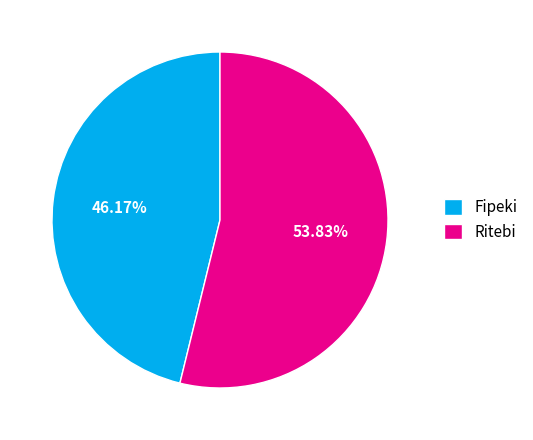

To the nearest percent, what percentage of the pie is Ritebi?

54%